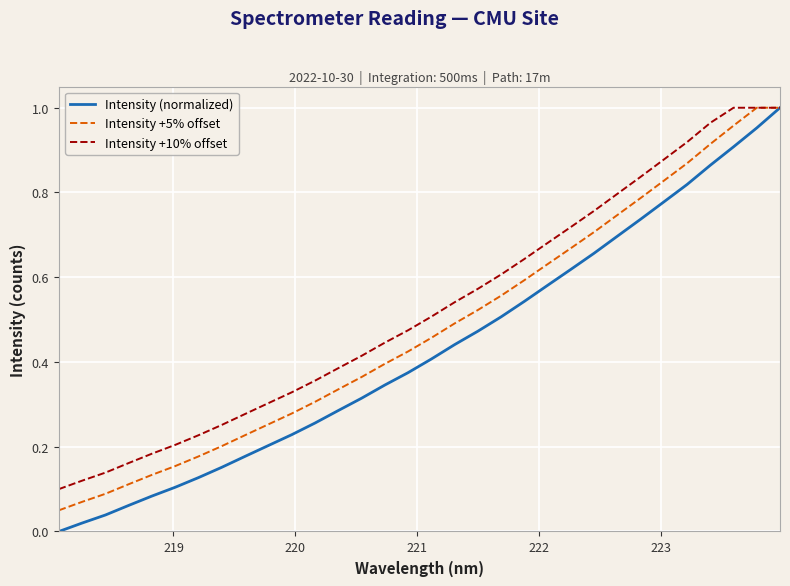

Which series has the largest range (max minus min)?

Intensity (normalized)